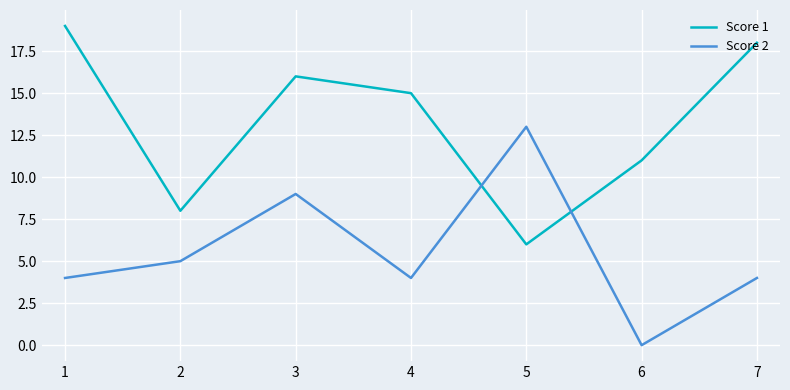

Between 2 and 5, which series saw the biggest shift?

Score 2